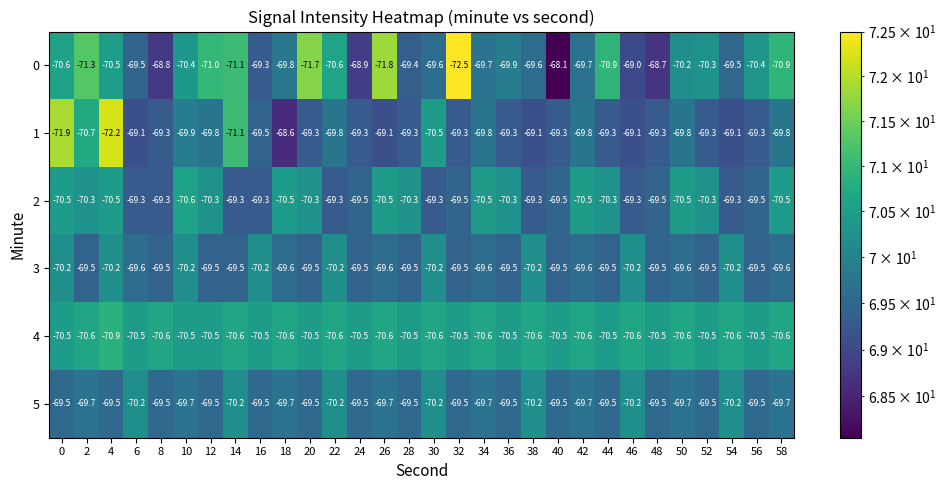

True or false: 5 has a value of -102.2 at 20.

False